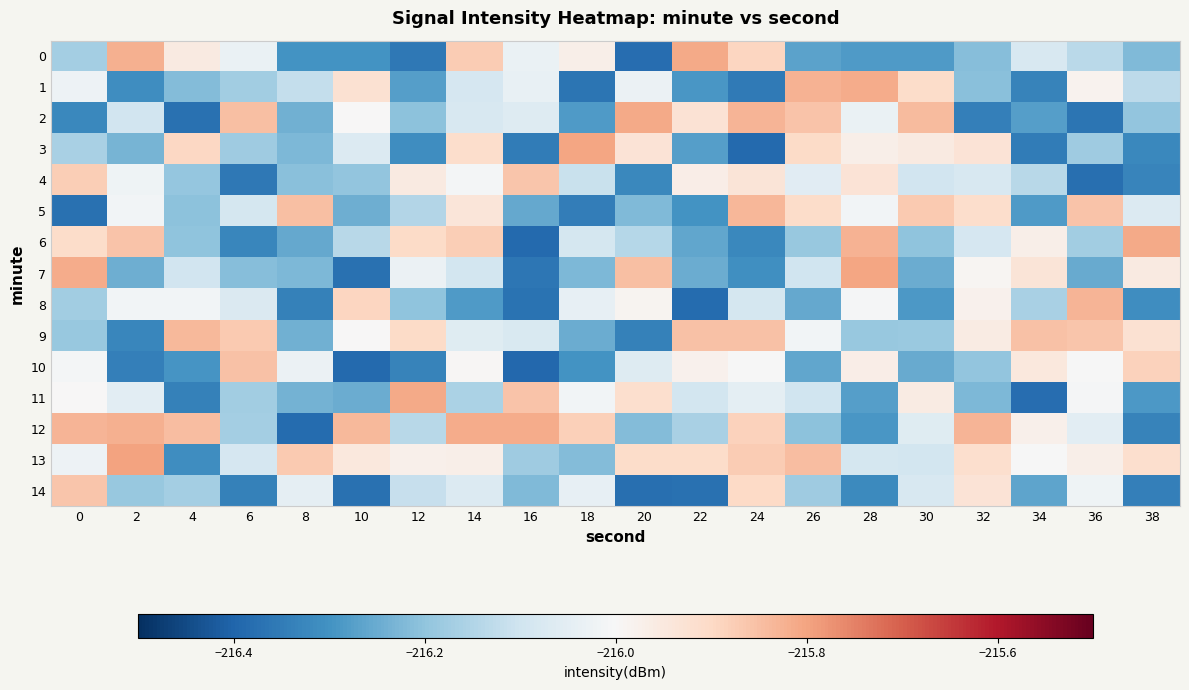

Which series has the largest total across all categories?

13